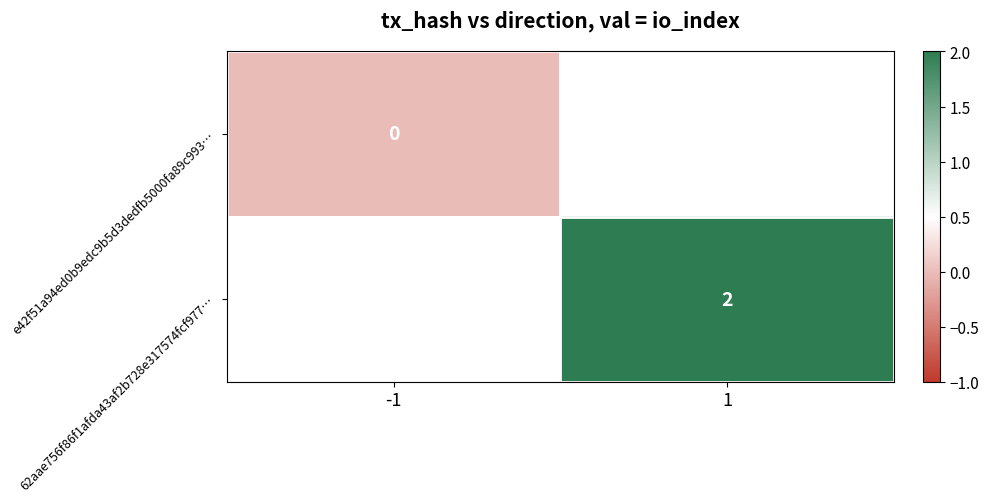

What value does the 62aae756f86f1afda43af2b728e317574fcf977… series have at 1?

2.0